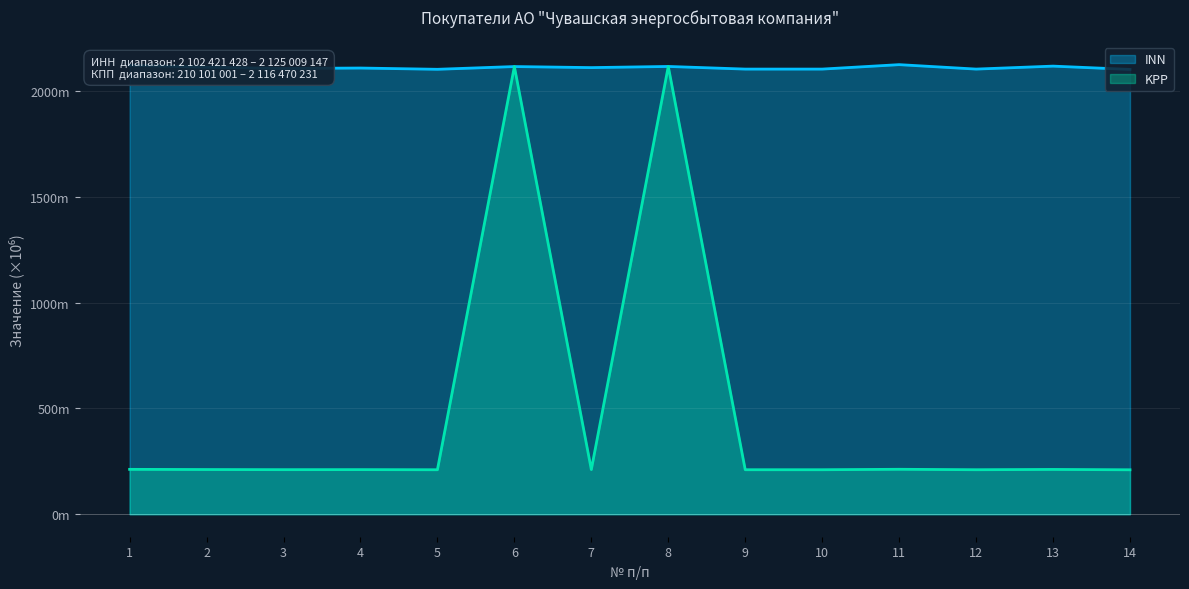

At which label is KPP closest to 1163?

11